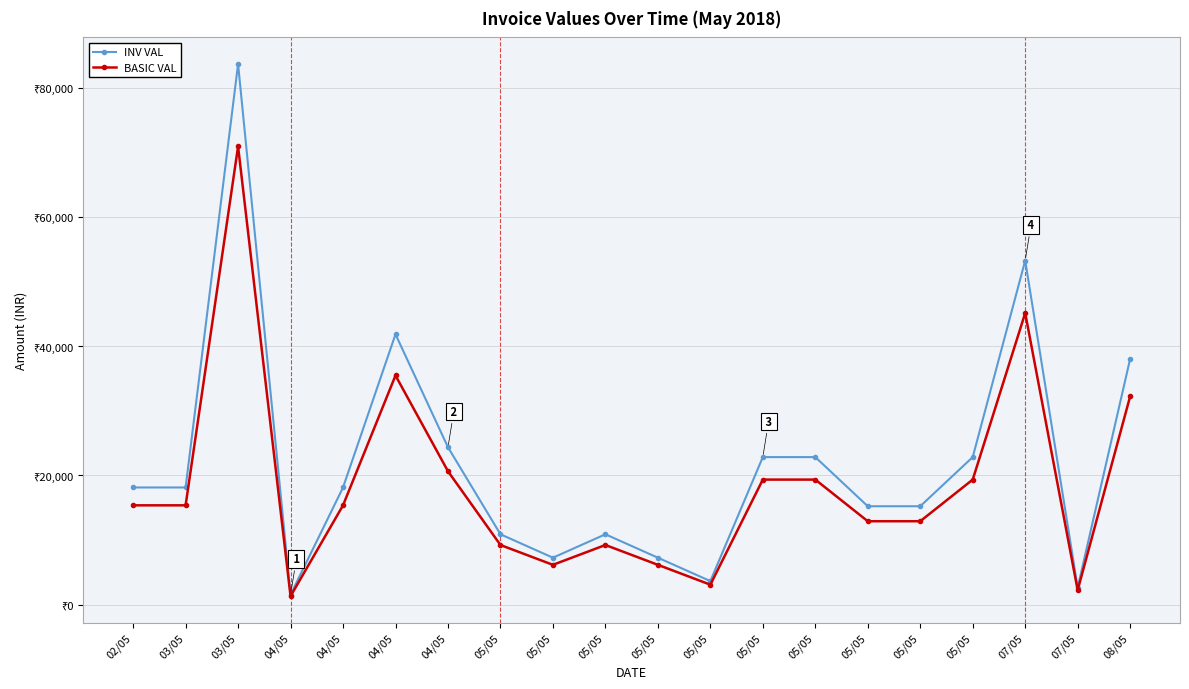

Does the chart have visible grid lines?

Yes